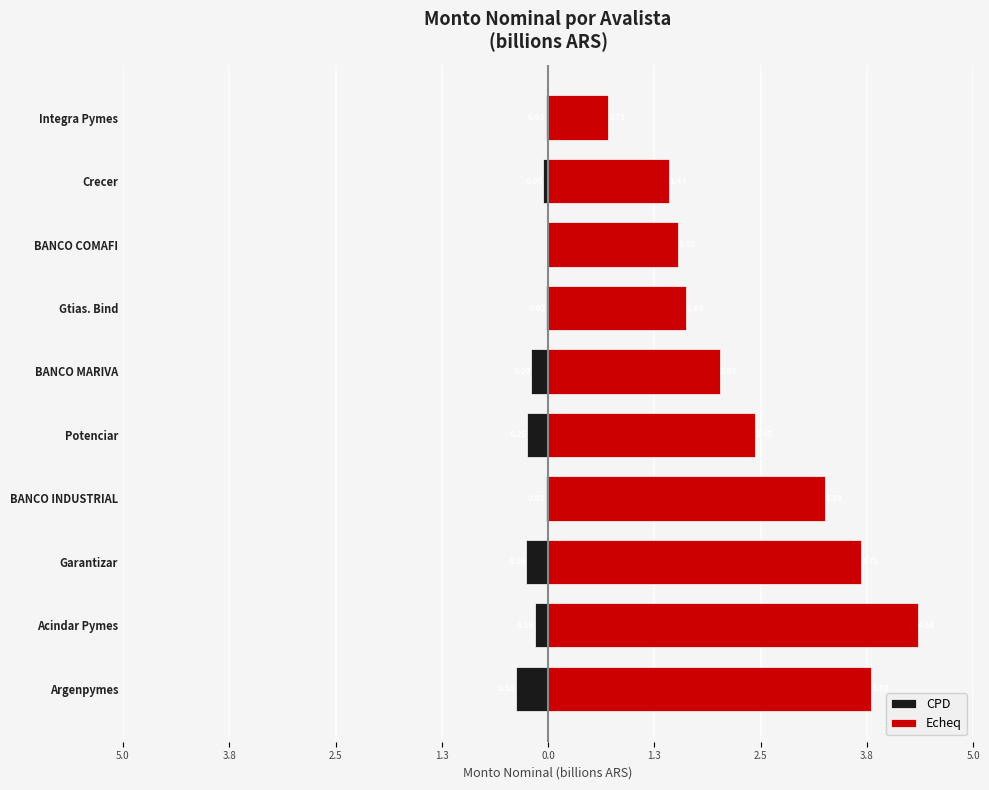

What is the maximum value for Echeq?

4.4